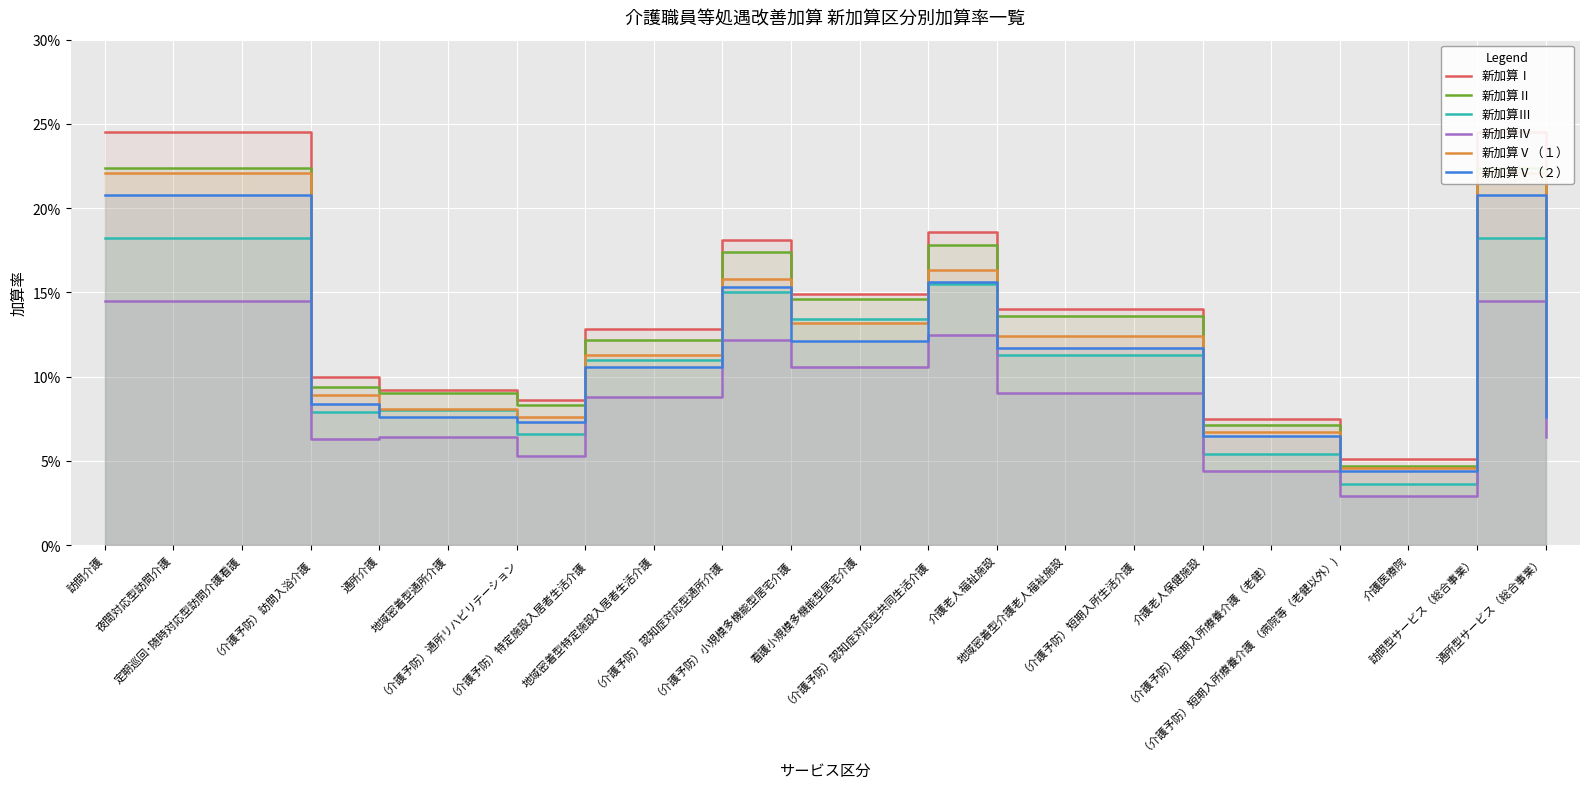

What is the label of the 5th point from the right?

（介護予防）短期入所療養介護（老健）